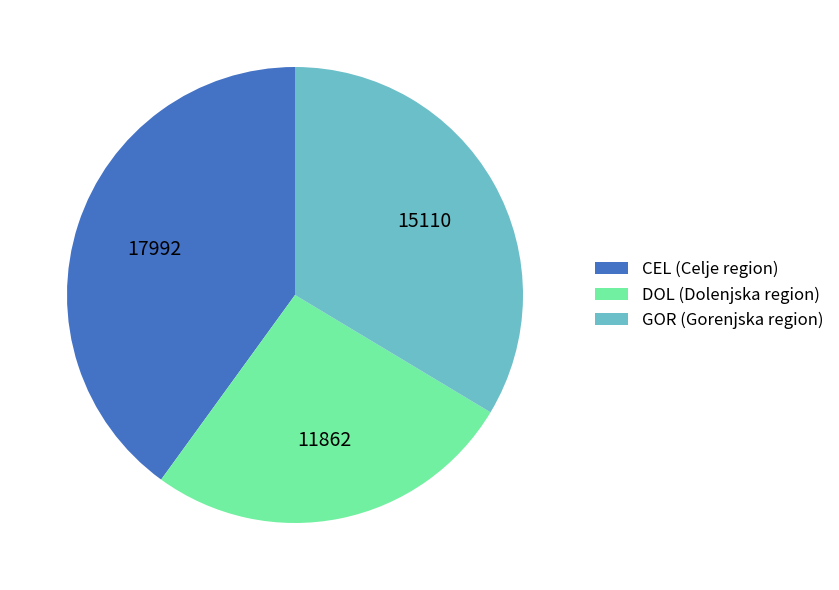

How many slices are in this pie chart?

3